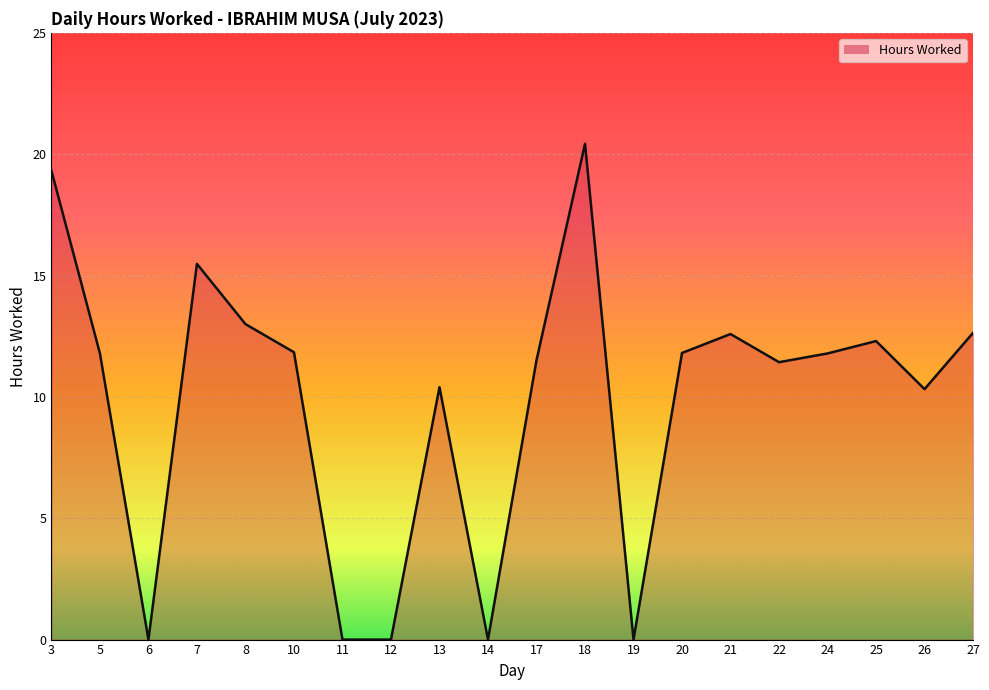

At which label does the data first exceed 11?

3